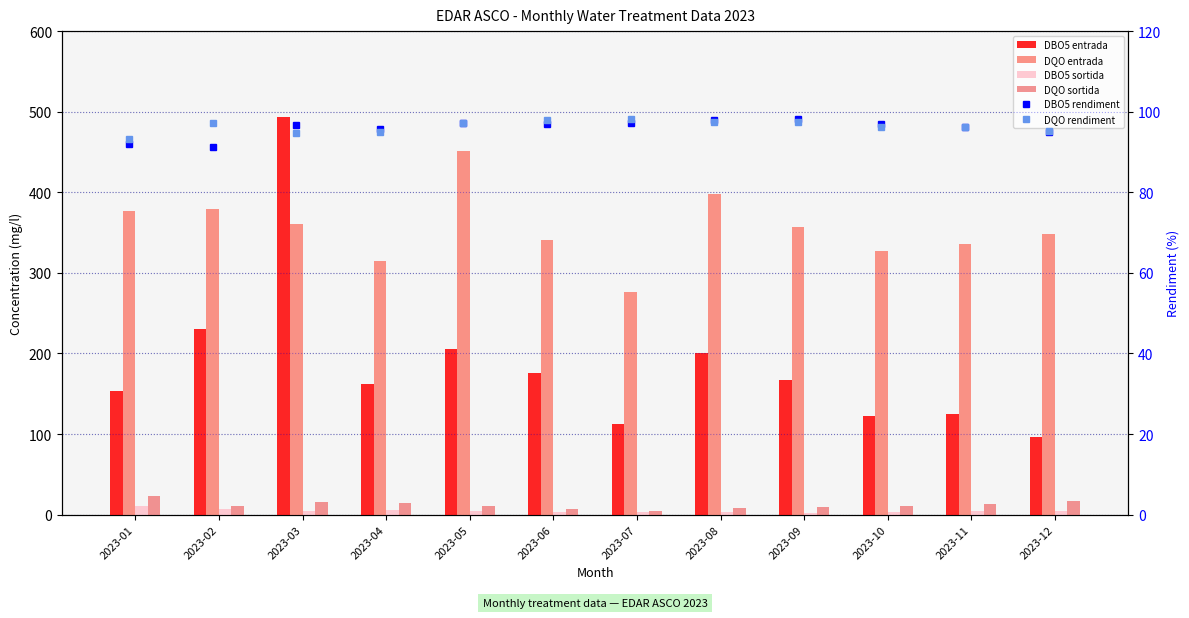

Which has a higher value, 2023-01 or 2023-04?

2023-04